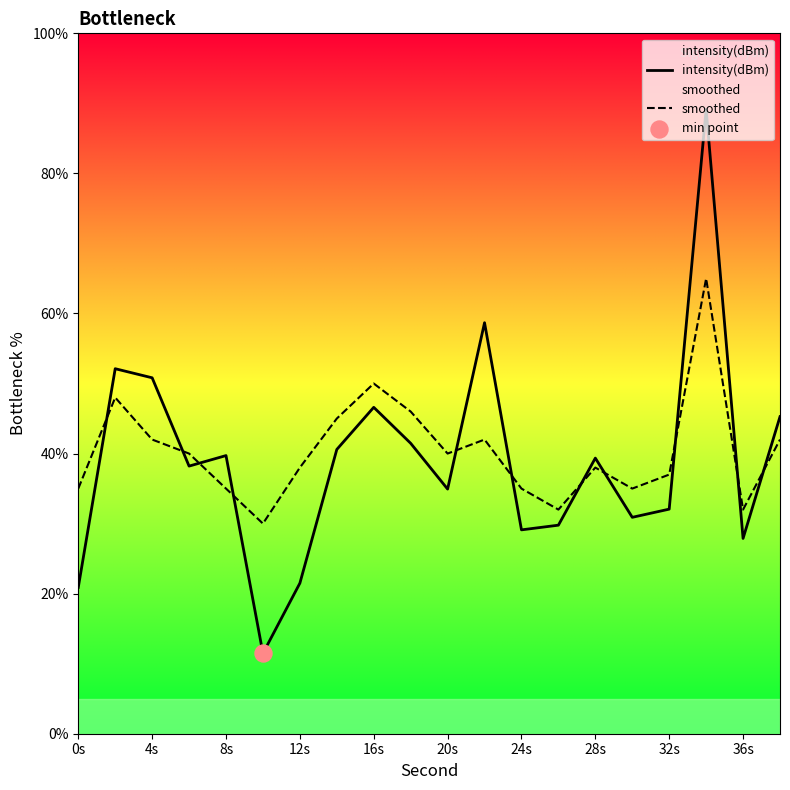

What are all the series names shown in the legend?

intensity(dBm), smoothed